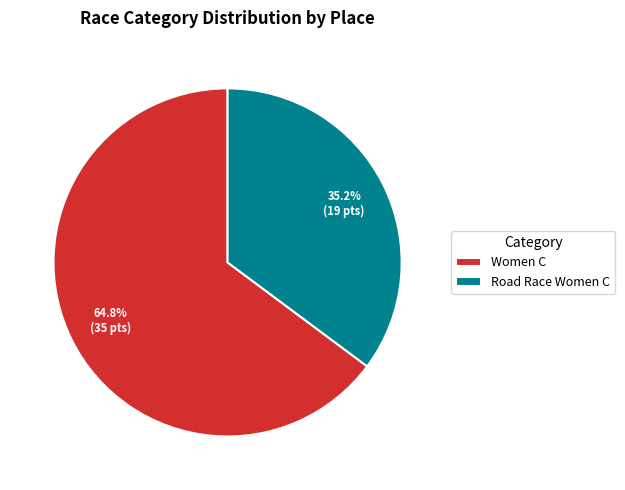

Do Road Race Women C and Women C together represent more than half of the pie?

Yes